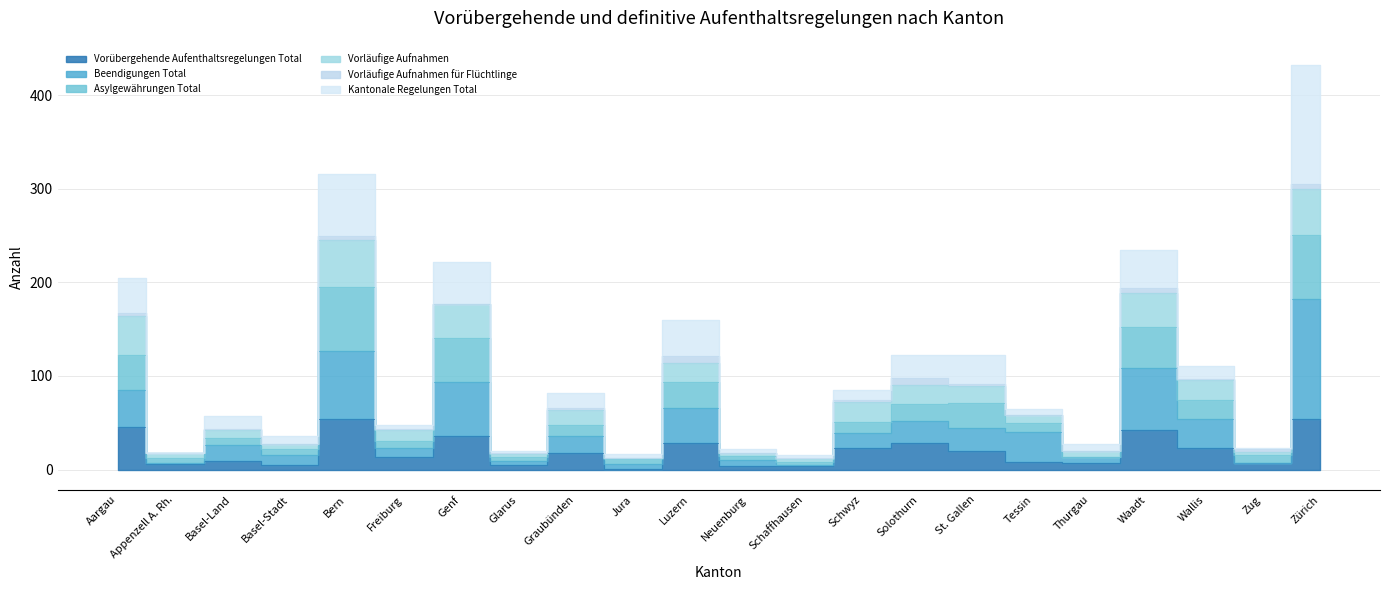

Rank the categories by Beendigungen Total value from highest to lowest.

Zürich, Bern, Waadt, Genf, Aargau, Luzern, Wallis, Solothurn, St. Gallen, Tessin, Schwyz, Graubünden, Basel-Land, Freiburg, Basel-Stadt, Thurgau, Neuenburg, Glarus, Appenzell A. Rh., Zug, Jura, Schaffhausen